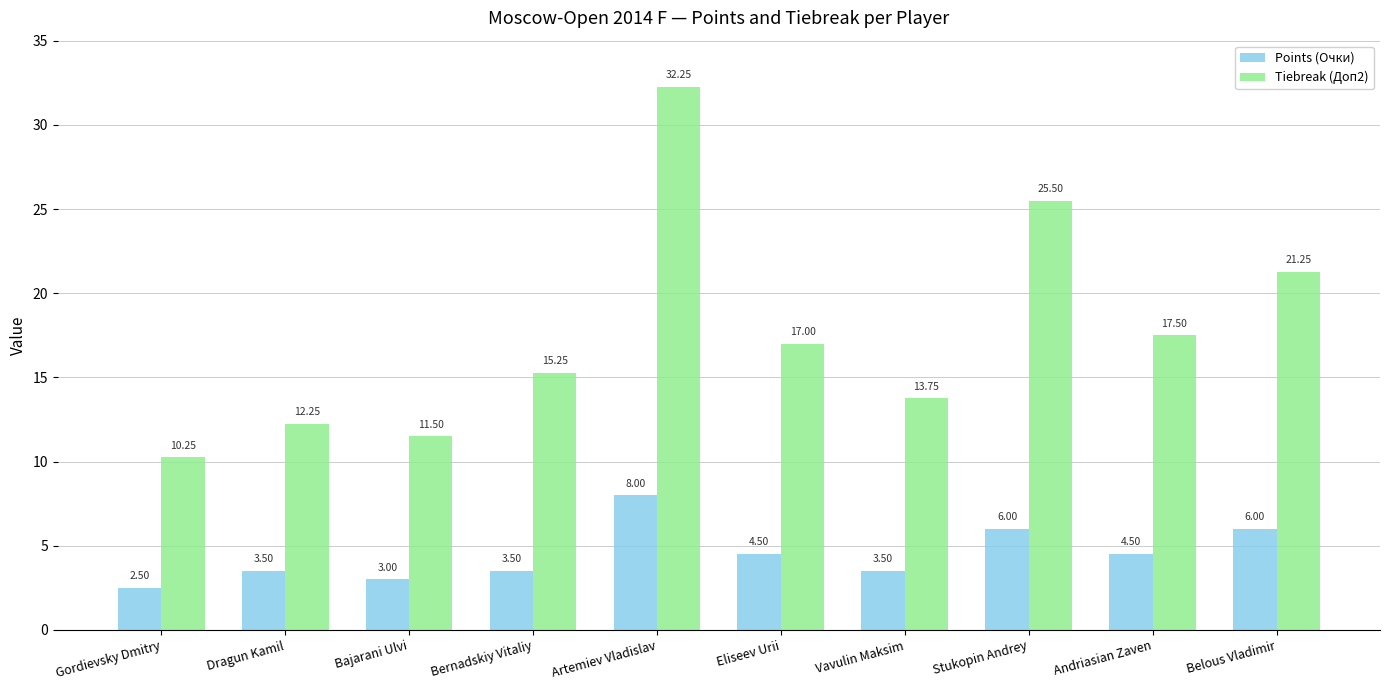

What is the difference between the Points (Очки) values at Eliseev Urii and Dragun Kamil?

1.0